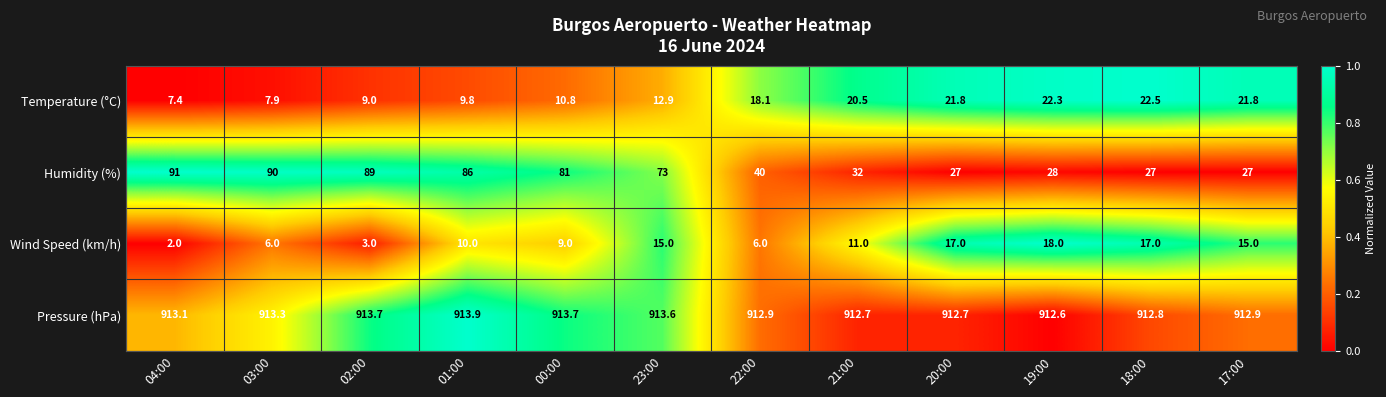

True or false: Pressure (hPa) has a value of 361.8 at 22:00.

False